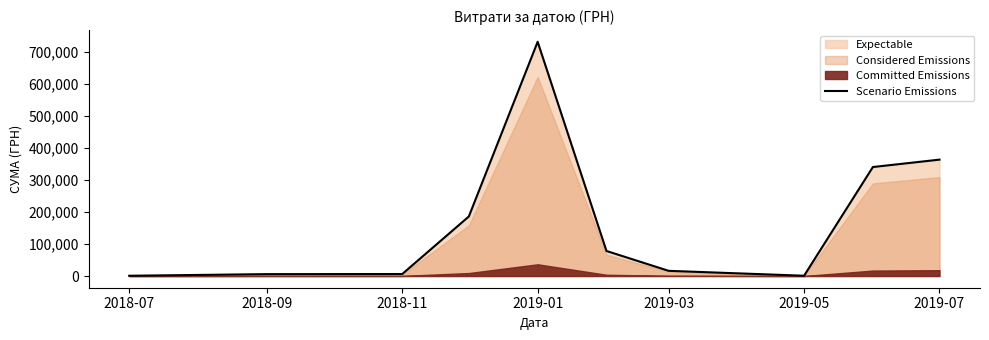

At which label does Scenario Emissions reach its peak?

2019-01